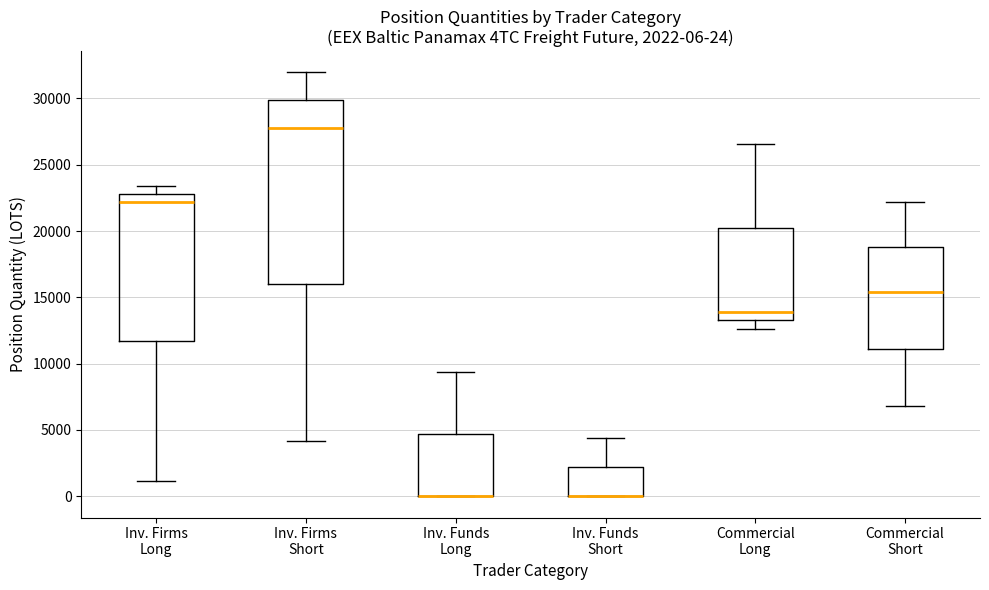

Comparing the boxes themselves (not the whiskers), which one is the tallest?

Inv. Firms Short